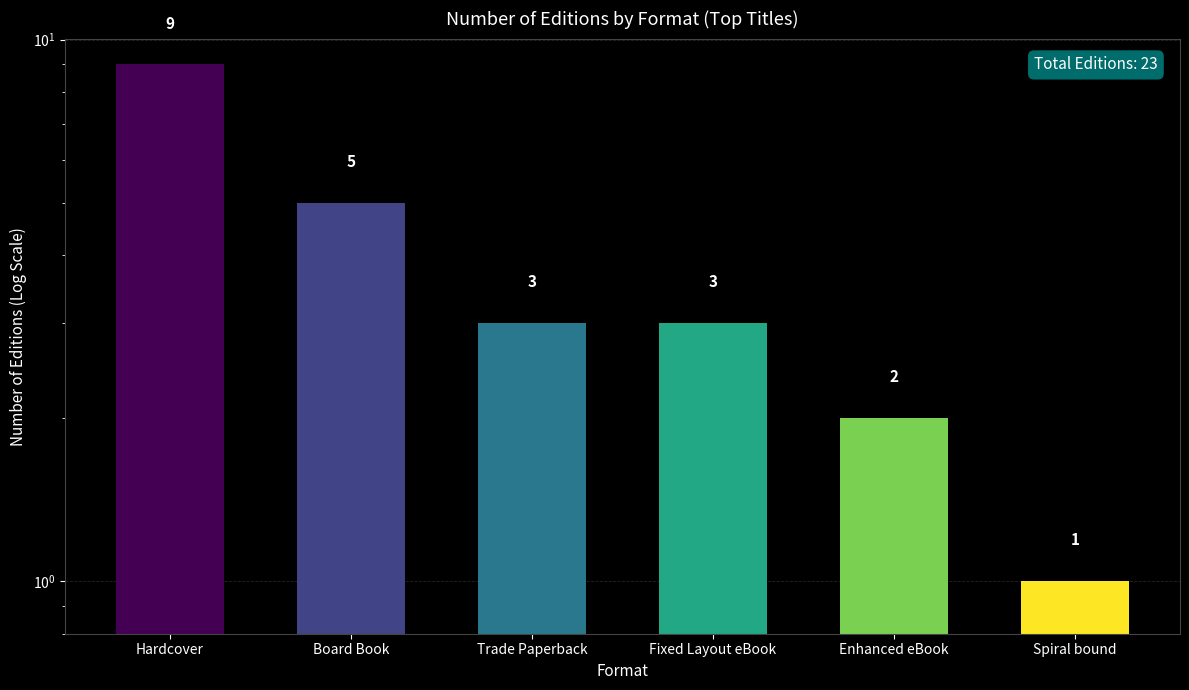

What is the difference between the values at Trade Paperback and Board Book?

2